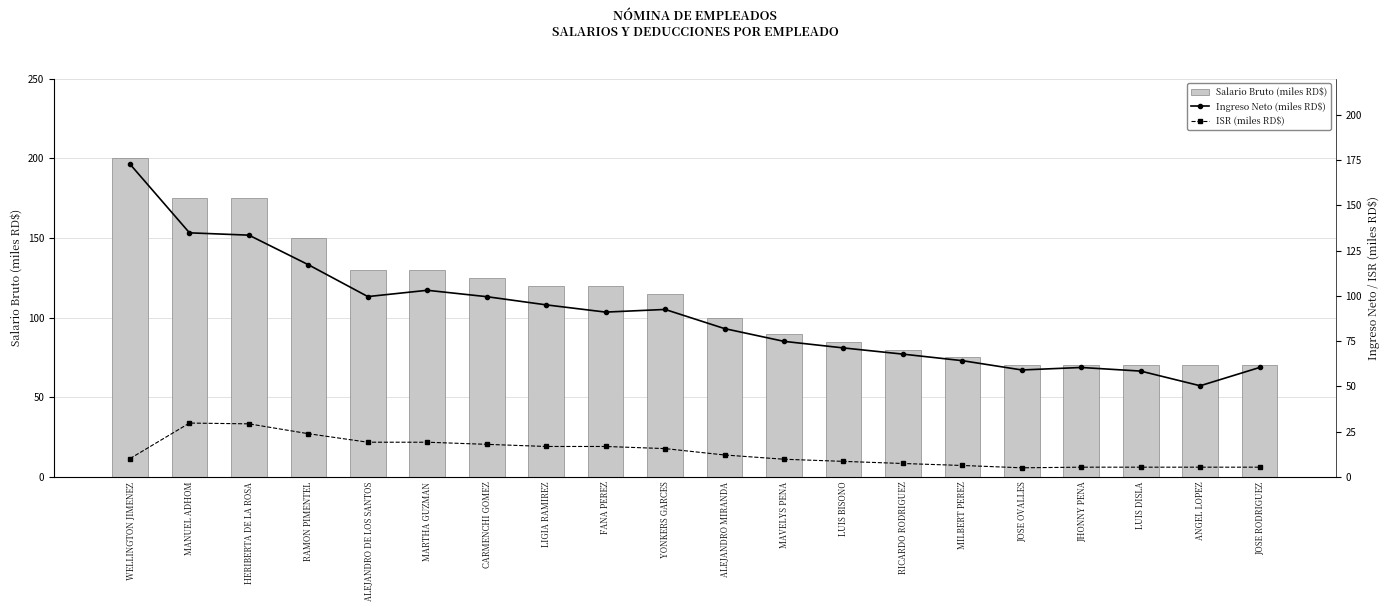

Reading left to right, list all the values displayed in this chart.

Salario Bruto (miles RD$): 200.0	175.0	175.0	150.0	130.0	130.0	125.0	120.0	120.0	115.0	100.0	90.0	85.0	80.0	75.0	70.0	70.0	70.0	70.0	70.0
Ingreso Neto (miles RD$): 172.8	134.9	133.6	117.2	99.7	103.1	99.6	95.1	91.1	92.5	82.0	74.9	71.3	67.8	64.2	59.1	60.5	58.5	50.4	60.5
ISR (miles RD$): 10.1	29.7	29.3	23.9	19.2	19.2	18.0	16.8	16.8	15.6	12.1	9.8	8.6	7.4	6.3	5.0	5.4	5.4	5.4	5.4